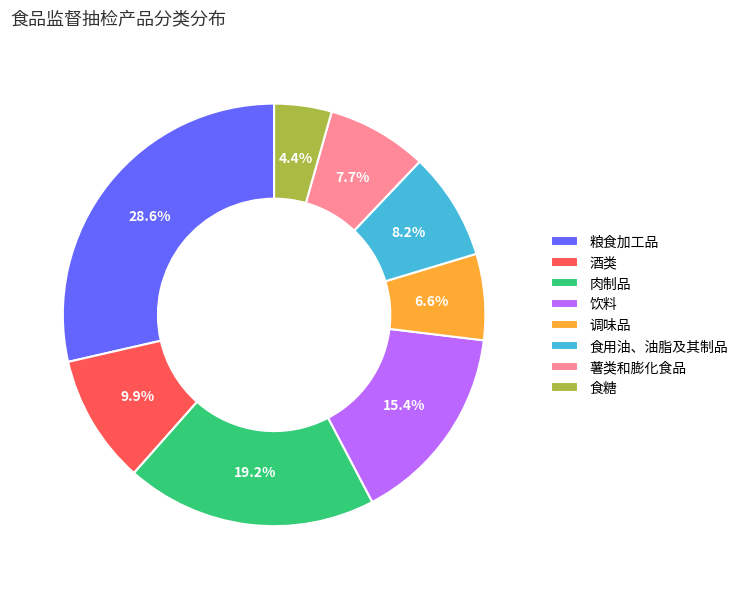

To the nearest percent, what is the difference between the largest and smallest slice percentages?

24%